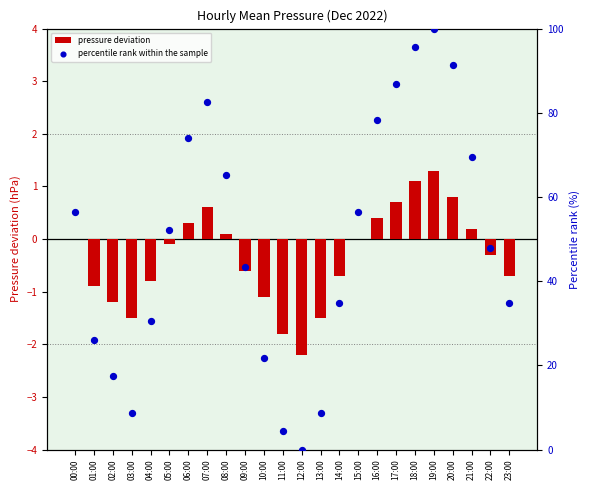

Which series contains the highest Y value?

percentile rank within the sample